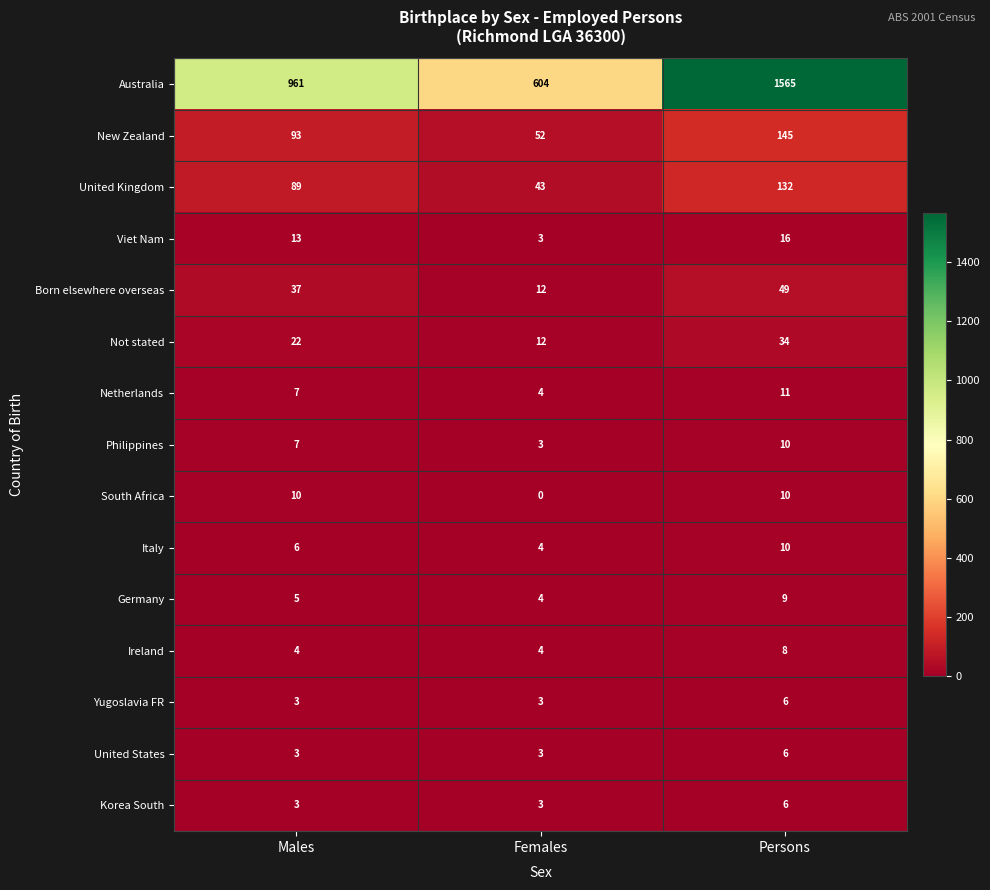

At which category does the chart reach its minimum across all series?

Females